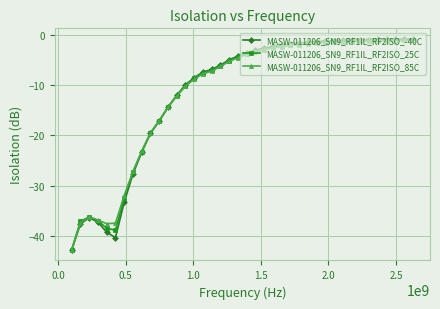

What is the value of the MASW-011206_SN9_RF1IL_RF2ISO_25C point at the 5th from the left?

-38.5